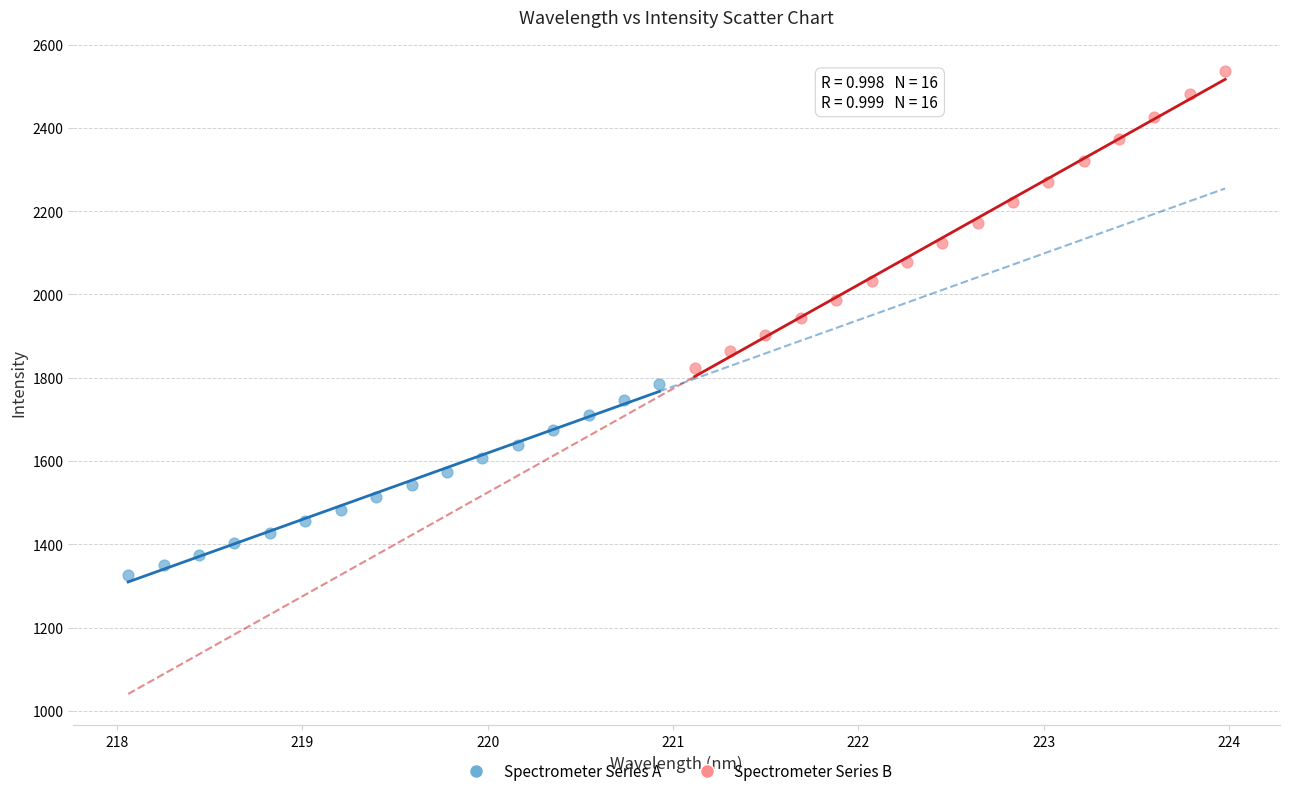

Which series has the widest spread of Y values?

Spectrometer Series B